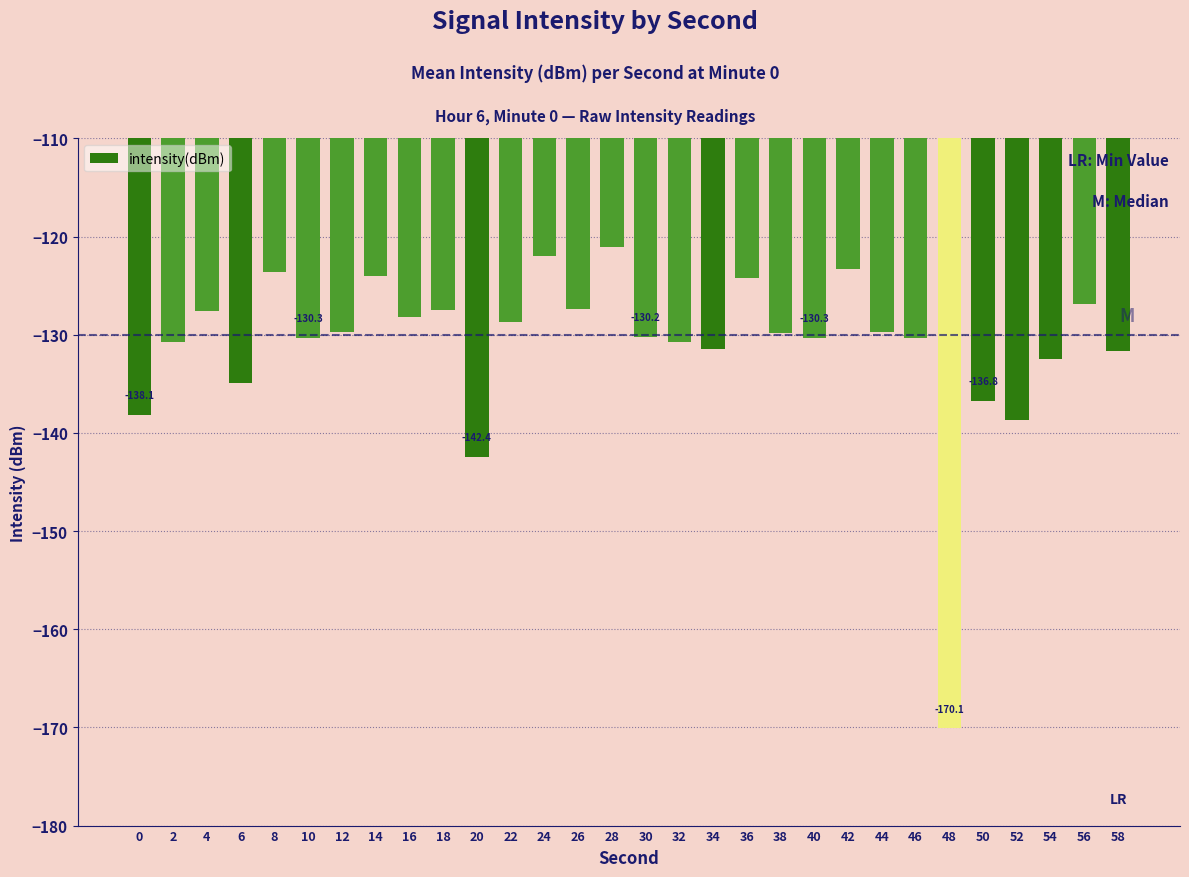

Between 42 and 14, which is larger?

42